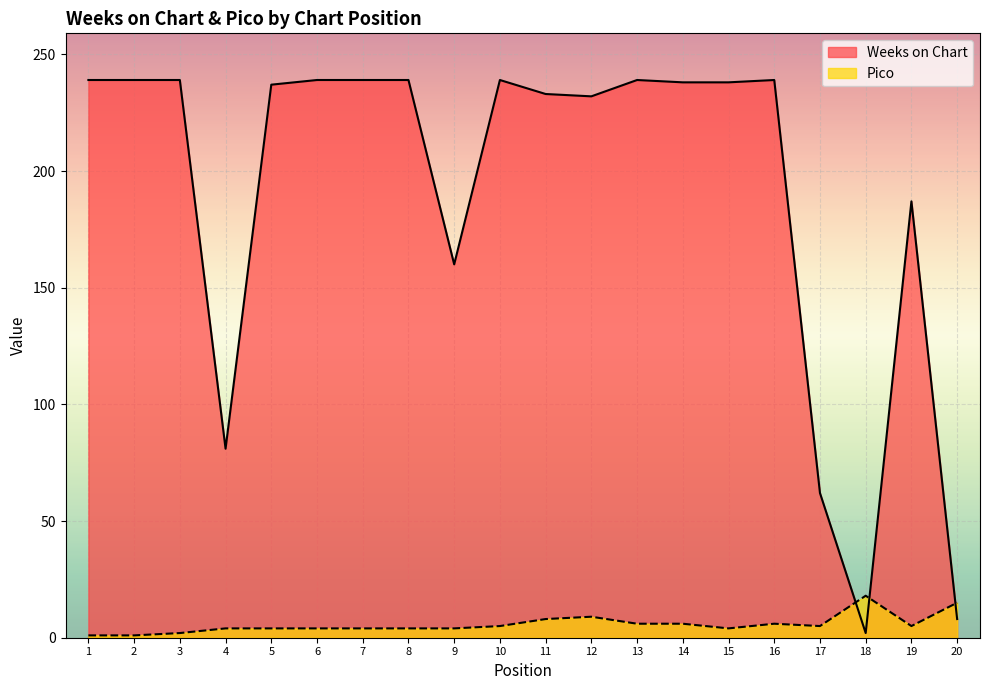

How many intersections are there between Weeks on Chart and Pico?

3